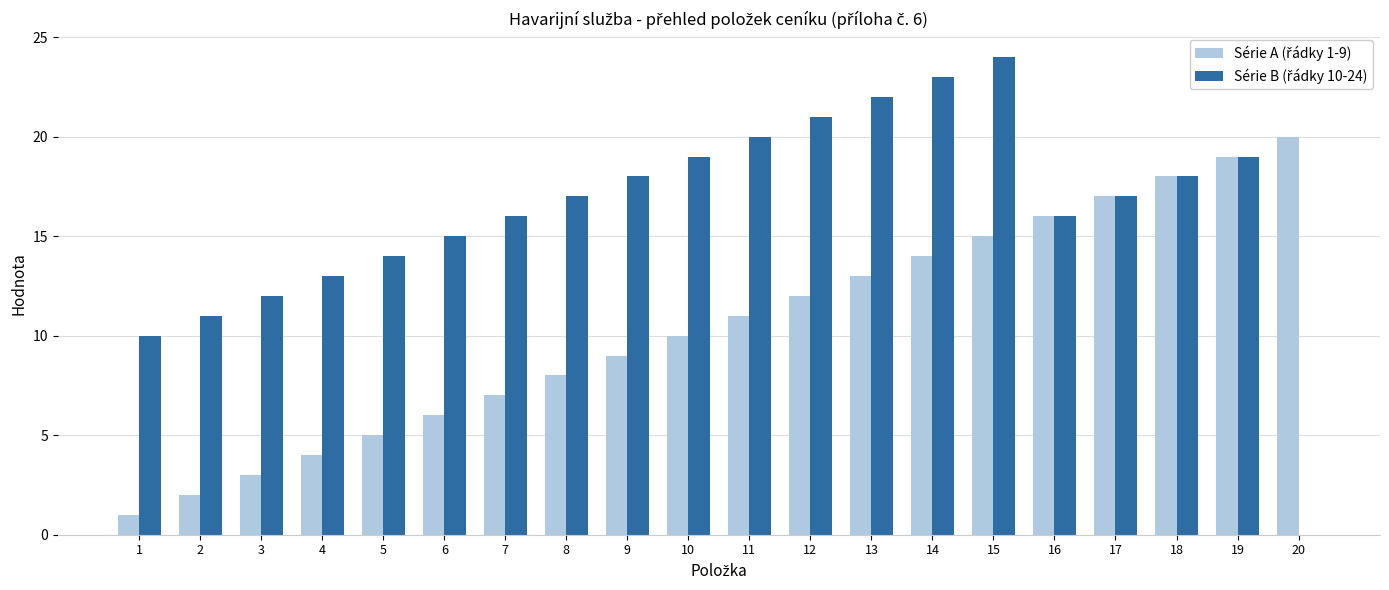

At which category does the chart reach its peak across all series?

15